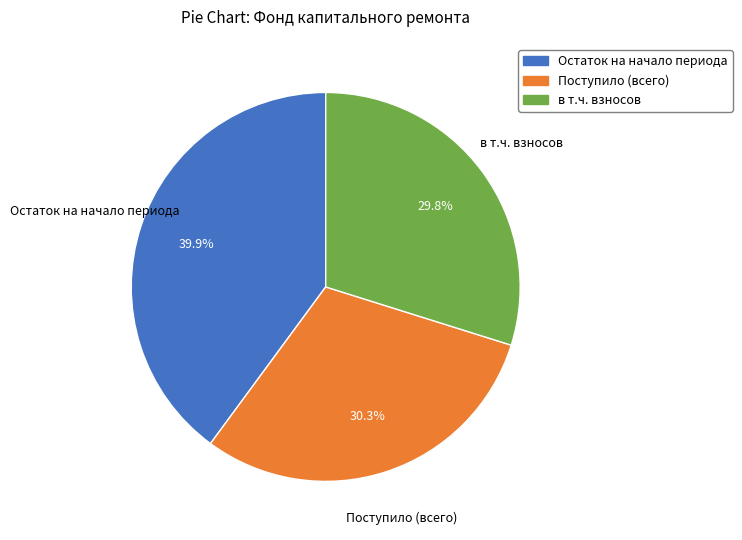

Is it true that Остаток на начало периода is 29% of the pie?

False